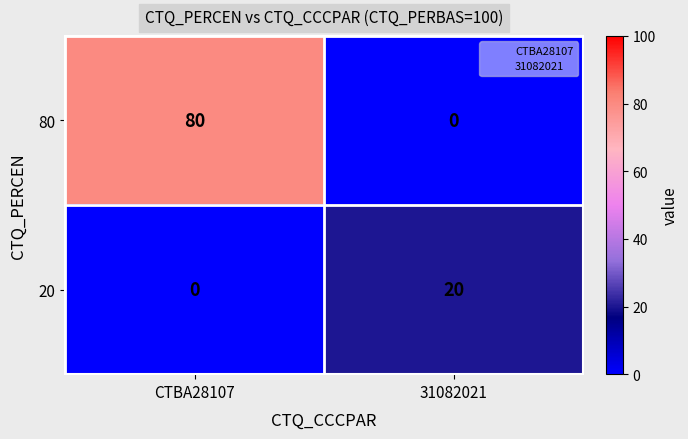

The 80 series shows -54 at 31082021. True or false?

False